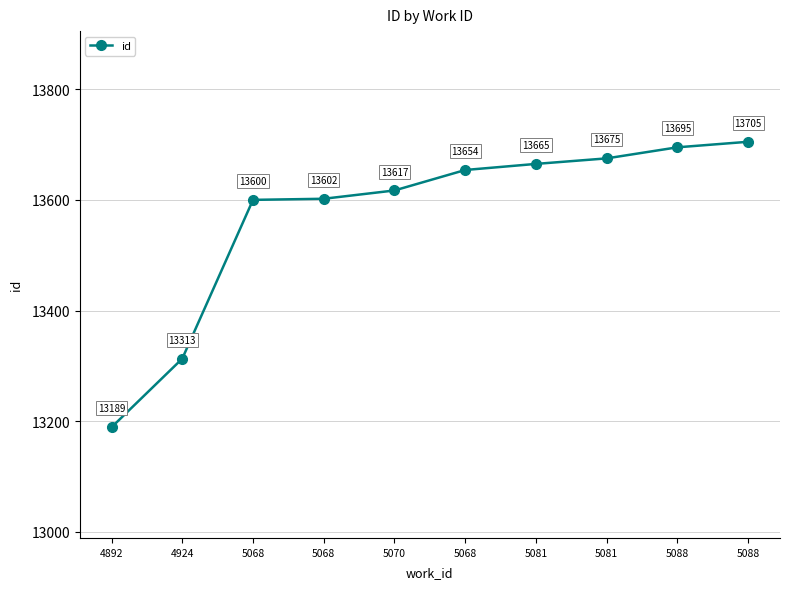

Between 5068 and 5088, which is larger?

5088